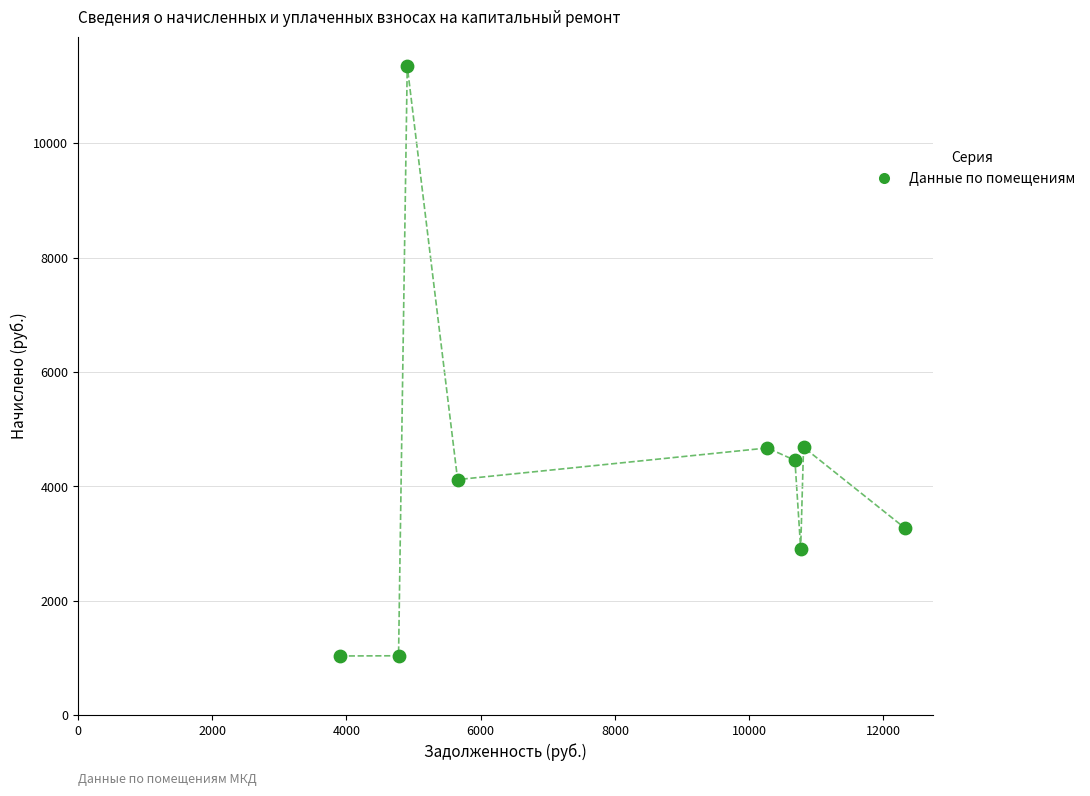

What is the range of X values (max minus min)?

8423.0